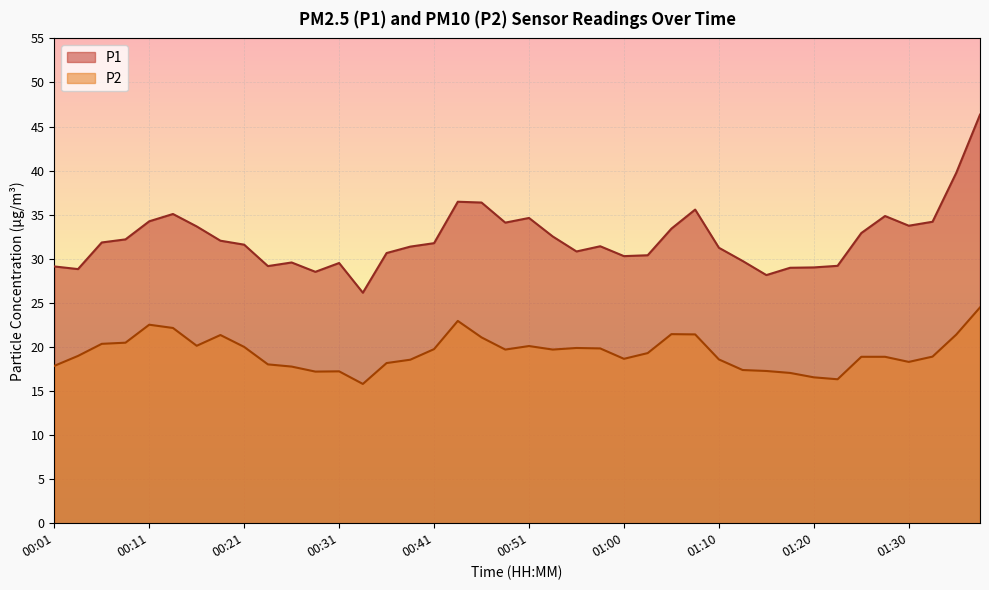

At which category does the chart reach its peak across all series?

01:37